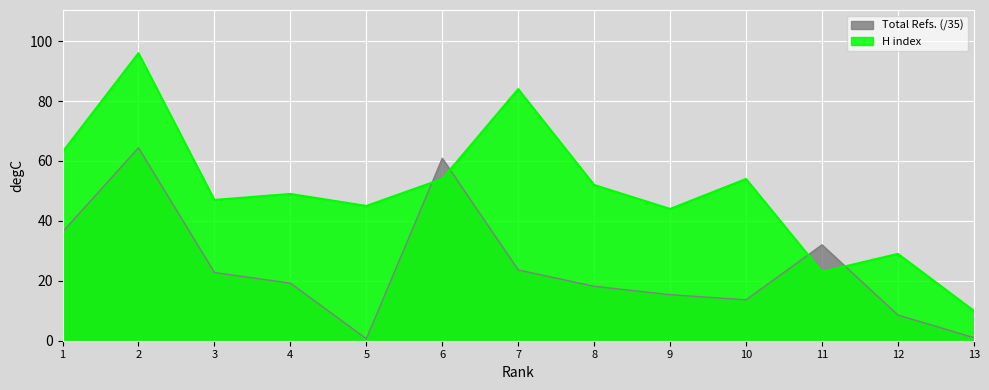

Reading right to left, extract all data points from this chart.

H index: 13=10.0	12=29.0	11=23.0	10=54.0	9=44.0	8=52.0	7=84.0	6=54.0	5=45.0	4=49.0	3=47.0	2=96.0	1=63.0
Total Refs.: 13=1.0	12=8.6	11=32.0	10=13.7	9=15.4	8=18.2	7=23.6	6=60.9	5=0.7	4=19.2	3=22.8	2=64.4	1=36.3